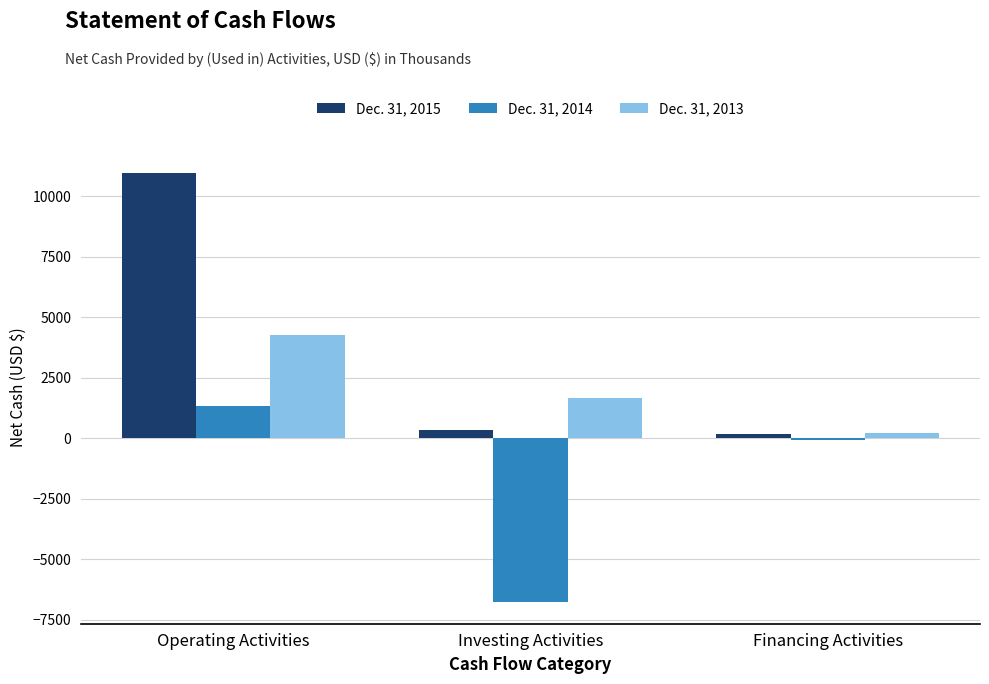

How many values in the Dec. 31, 2014 series exceed -51?

1